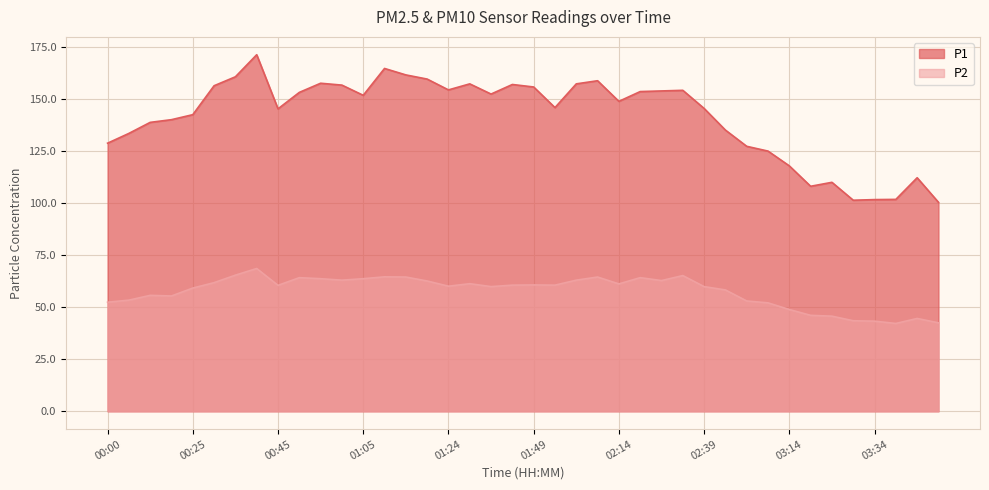

Which series changed the most between 01:49 and 02:14?

P1